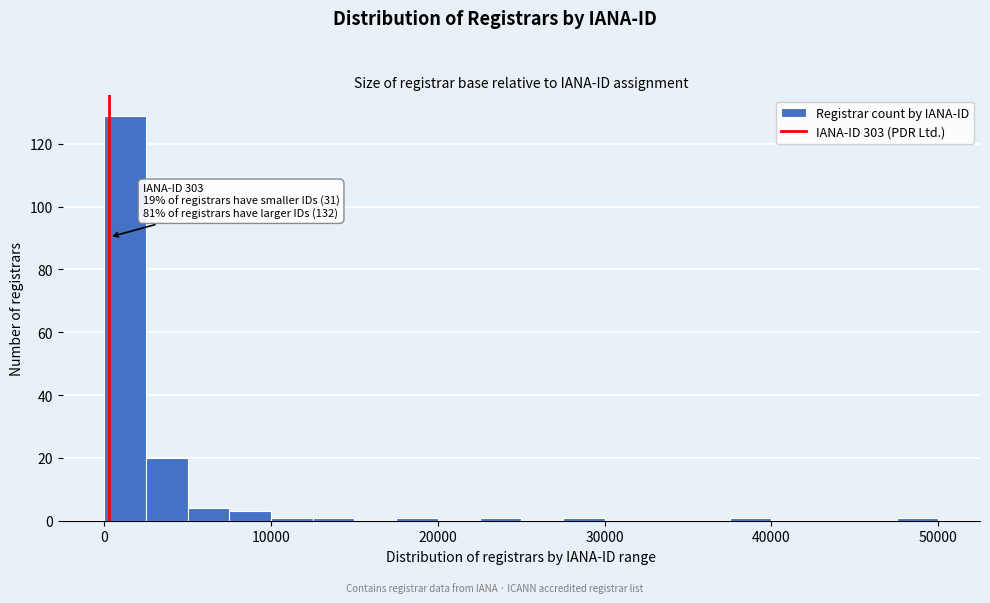

Around what value on the x-axis is the tallest bar? Give the approximate position of its centre, as read against the axis.

1000